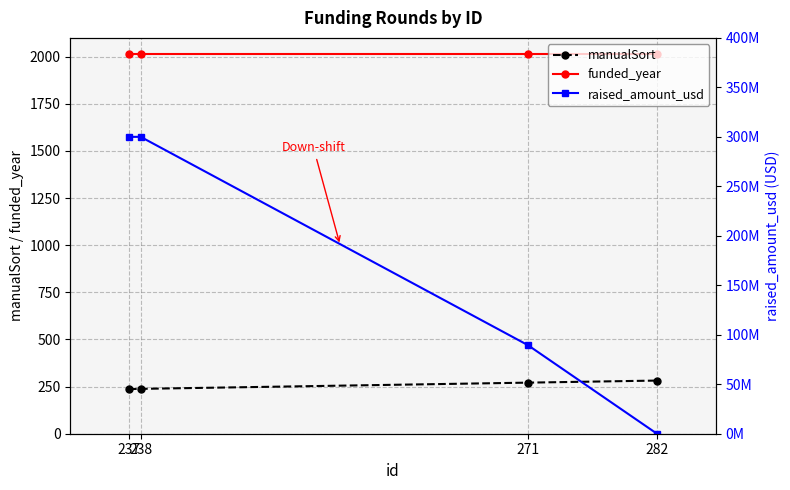

Is this an area chart (filled region under the line)?

No